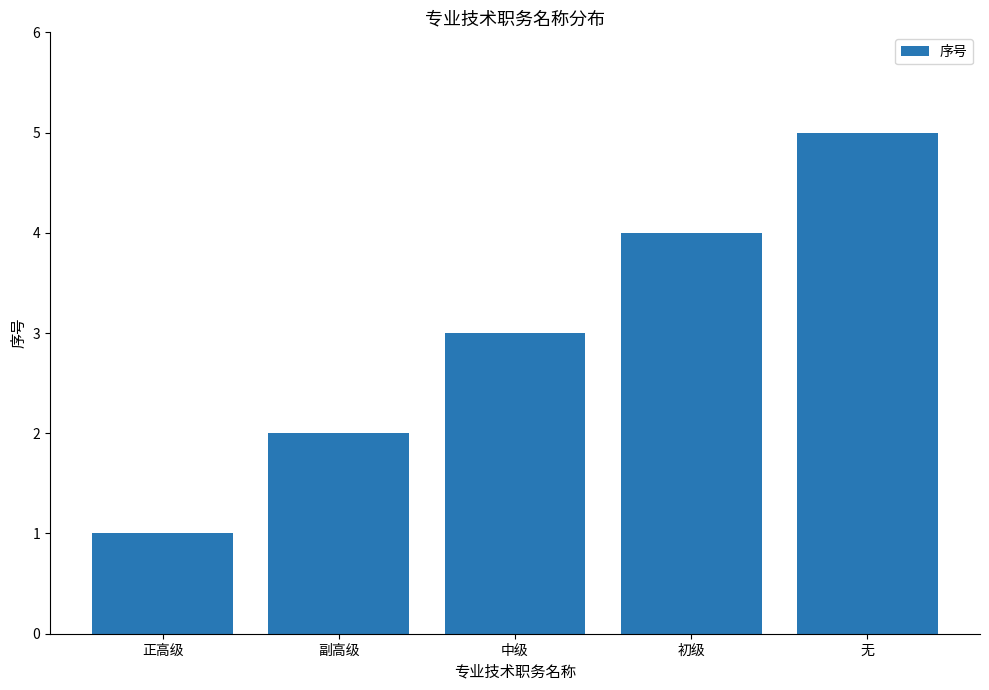

What value does the data have at 中级?

3